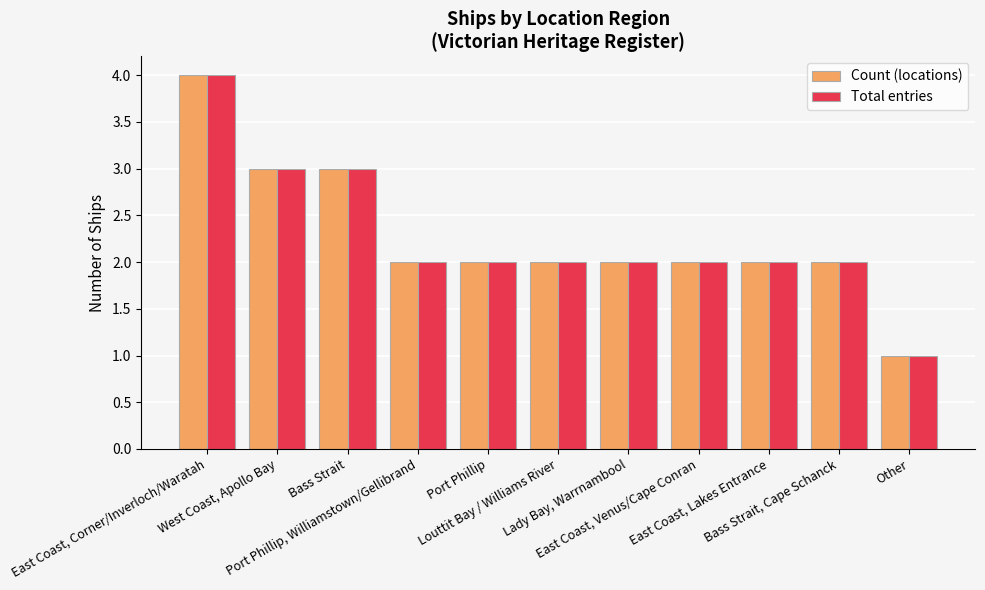

How many categories are shown in the chart?

11